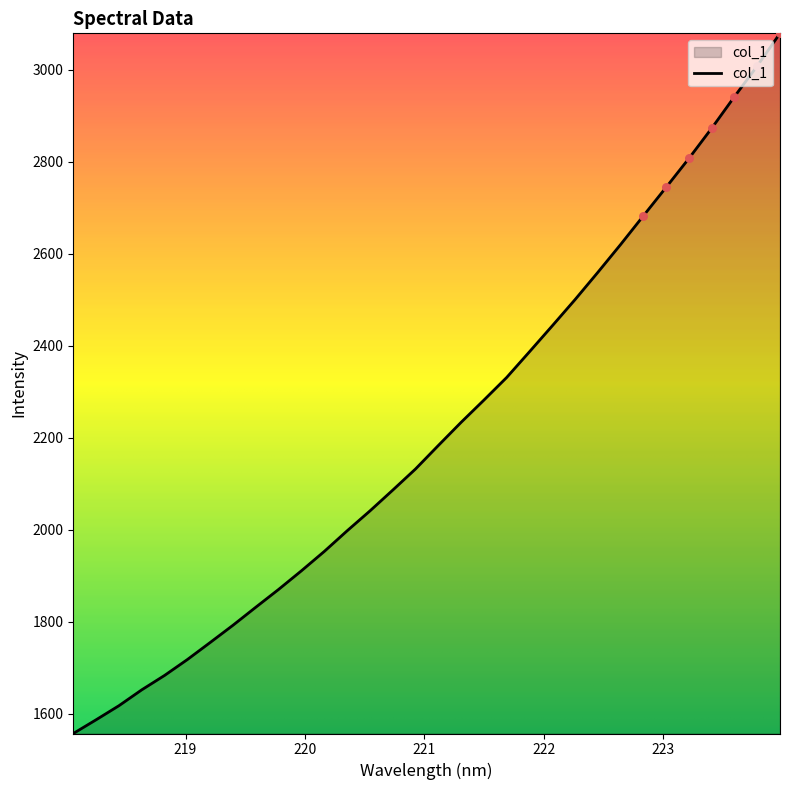

What is the greatest value displayed?

3079.2